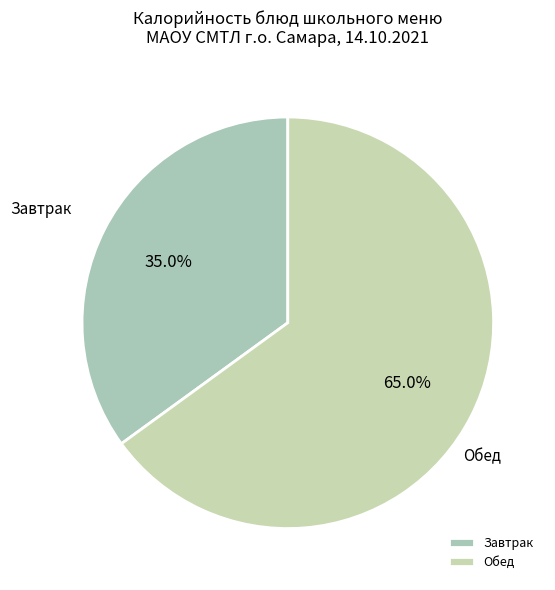

Between Завтрак and Обед, which is larger?

Обед